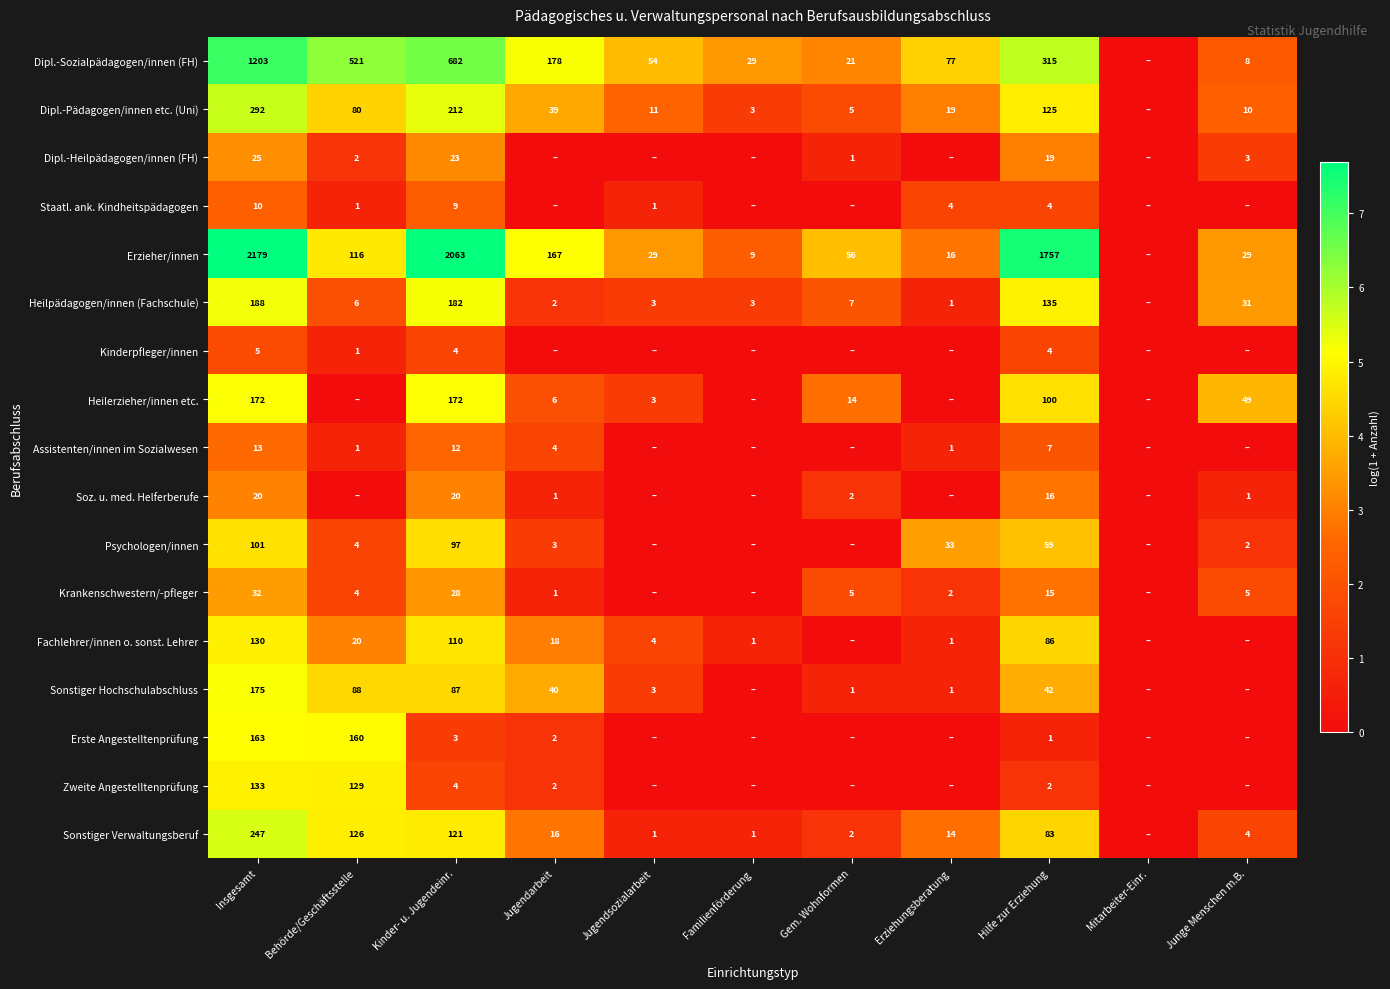

Is it true that Heilpädagogen/innen (Fachschule) equals 1 at Erziehungsberatung?

True